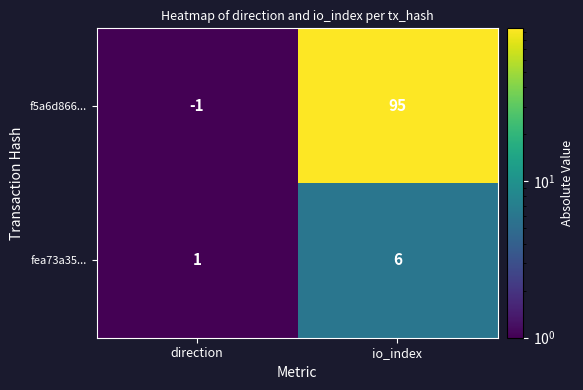

Count the number of categories in the chart.

2